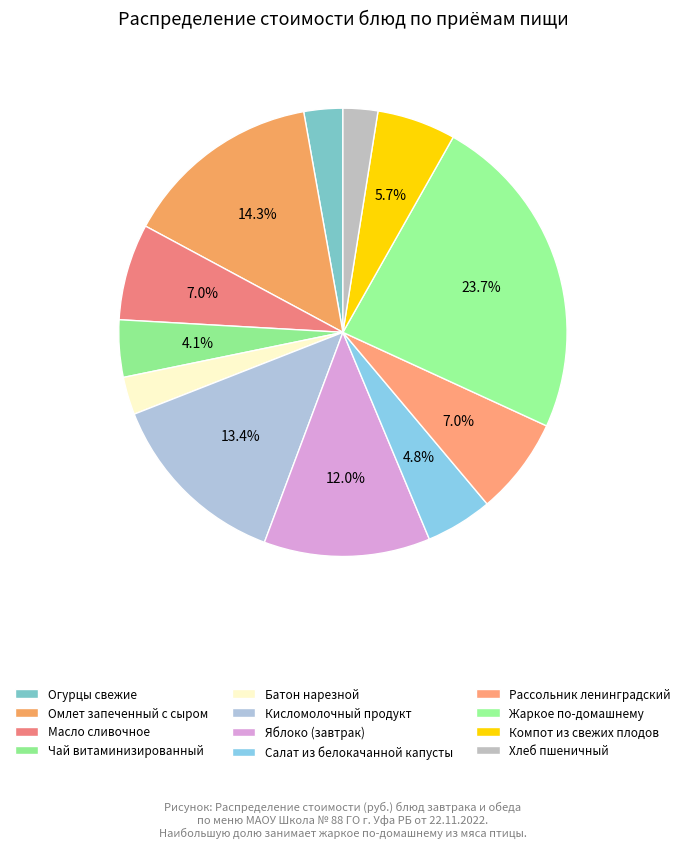

Which has a higher value, Хлеб пшеничный or Салат из белокачанной капусты?

Салат из белокачанной капусты